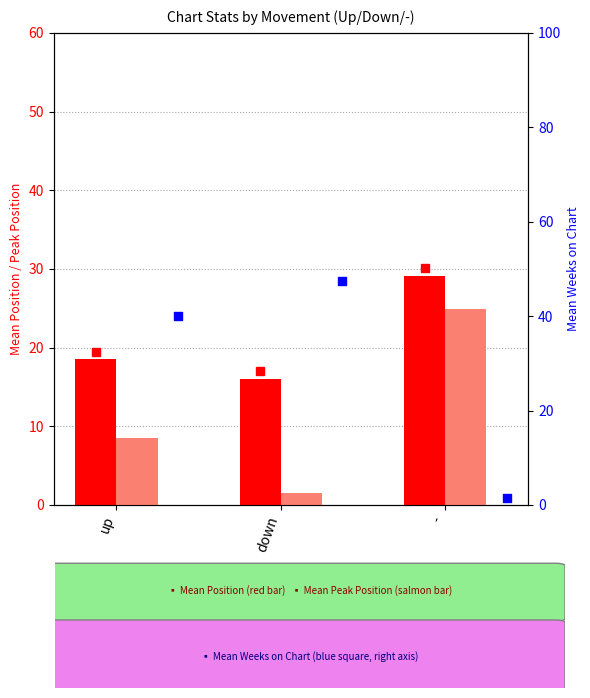

At which category is the sum across all series the highest?

up